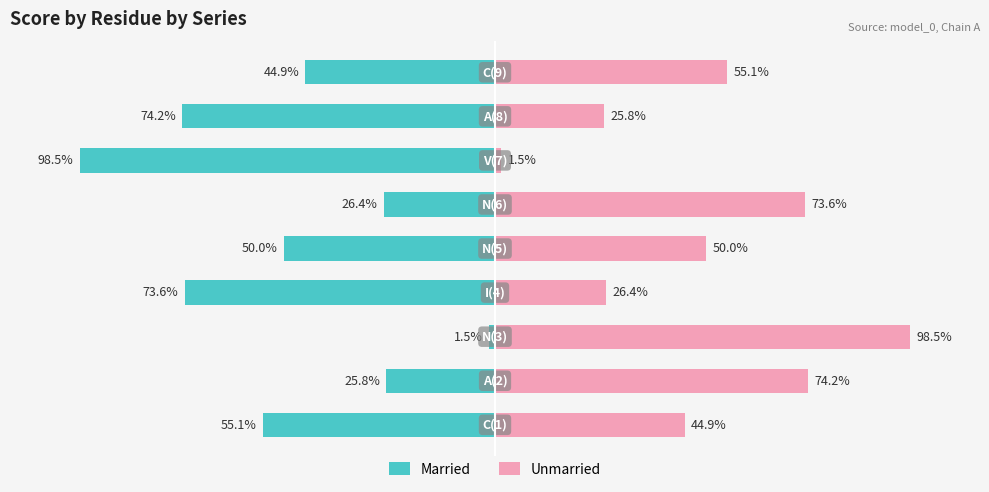

At how many categories does at least one series exceed -64?

9